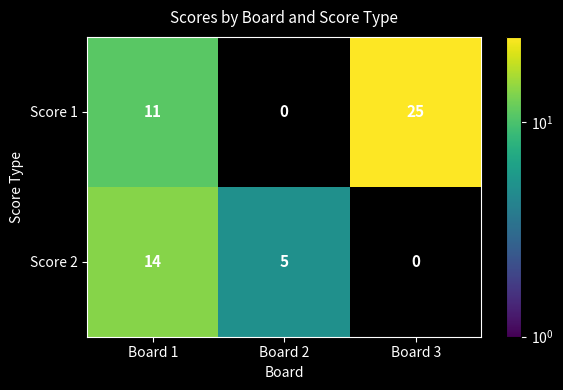

What is the difference between the Score 1 values at Board 3 and Board 1?

14